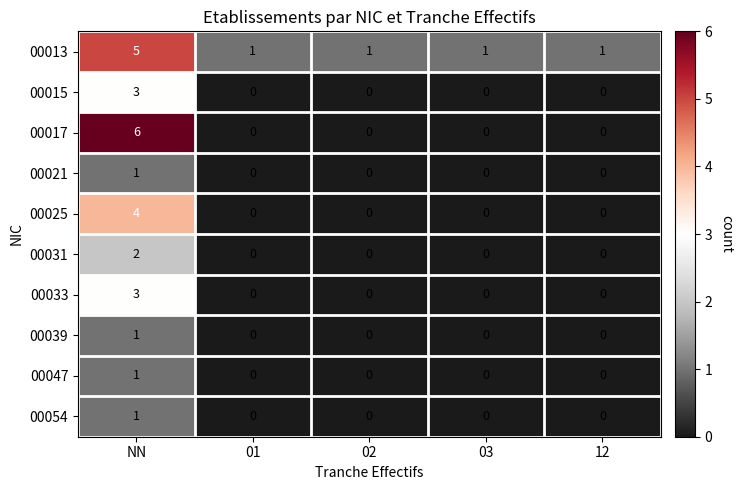

At which category is the sum across all series the highest?

NN